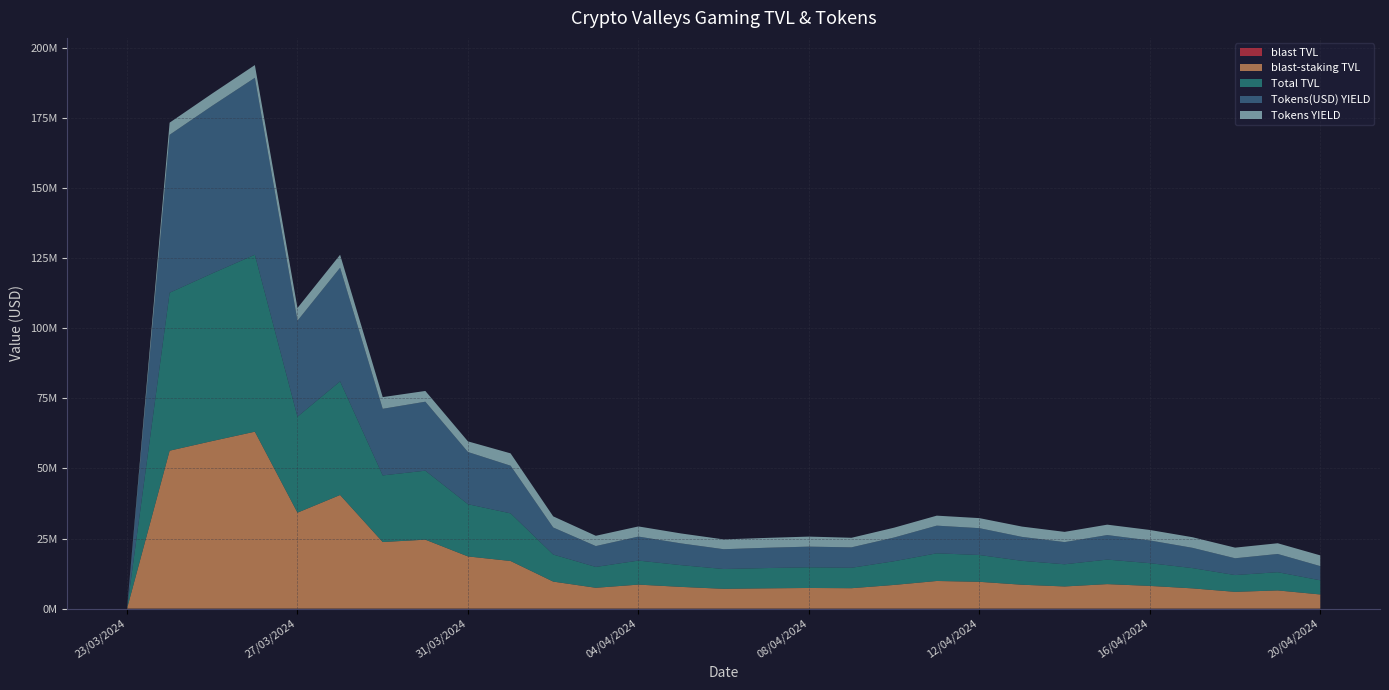

Reading left to right, extract all data points from this chart.

blast TVL: 0.0	0.0	0.0	0.0	0.0	0.0	0.0	0.0	0.0	0.0	0.0	0.0	0.0	0.0	0.0	0.0	0.0	0.0	0.0	0.0	0.0	0.0	0.0	0.0	0.0	0.0	0.0	0.0	0.0
blast-staking TVL: 0.0	56326025.7	59773970.0	63100336.7	34225365.8	40524630.8	23753648.2	24598249.3	18618592.6	16990938.4	9647592.6	7437942.6	8566741.8	7756762.6	7064033.1	7236432.1	7370266.4	7287367.2	8456063.4	9865708.5	9565816.5	8528382.7	7909848.0	8746868.6	8106712.2	7228659.1	5987443.4	6498737.2	5053478.5
Total TVL: 0.0	56326025.7	59773970.0	63100336.7	34225365.8	40524630.8	23753648.2	24598249.3	18618592.6	16990938.4	9647592.6	7437942.6	8566741.8	7756762.6	7064033.1	7236432.1	7370266.4	7287367.2	8456063.4	9865708.5	9565816.5	8528382.7	7909848.0	8746868.6	8106712.2	7228659.1	5987443.4	6498737.2	5053478.5
Tokens(USD) YIELD: 0.0	56326025.7	59773970.0	63100336.7	34225365.8	40524630.8	23753648.2	24598249.3	18618592.6	16990938.4	9647592.6	7437942.6	8566741.8	7756762.6	7064033.1	7236432.1	7370266.4	7287367.2	8456063.4	9865708.5	9565816.5	8528382.7	7909848.0	8746868.6	8106712.2	7228659.1	5987443.4	6498737.2	5053478.5
Tokens YIELD: 0.0	4322795.5	4379045.4	4536329.0	4545201.3	4620824.5	4167306.7	3831503.0	3791974.1	4401797.5	3970202.7	3664011.1	3614659.0	3541900.7	3497046.1	3512831.1	3577799.2	3405311.8	3508740.0	3561627.6	3582702.8	3676027.0	3645091.2	3706300.2	3735812.1	3784638.3	3789521.2	3822786.6	3828392.8